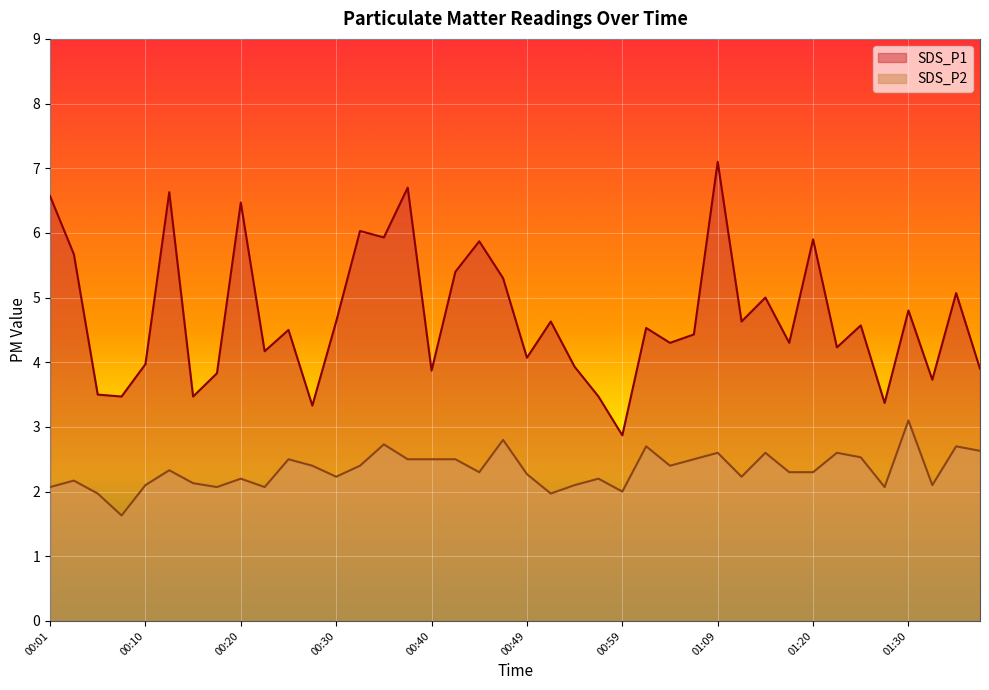

What is the average value of the SDS_P2 series?

2.3